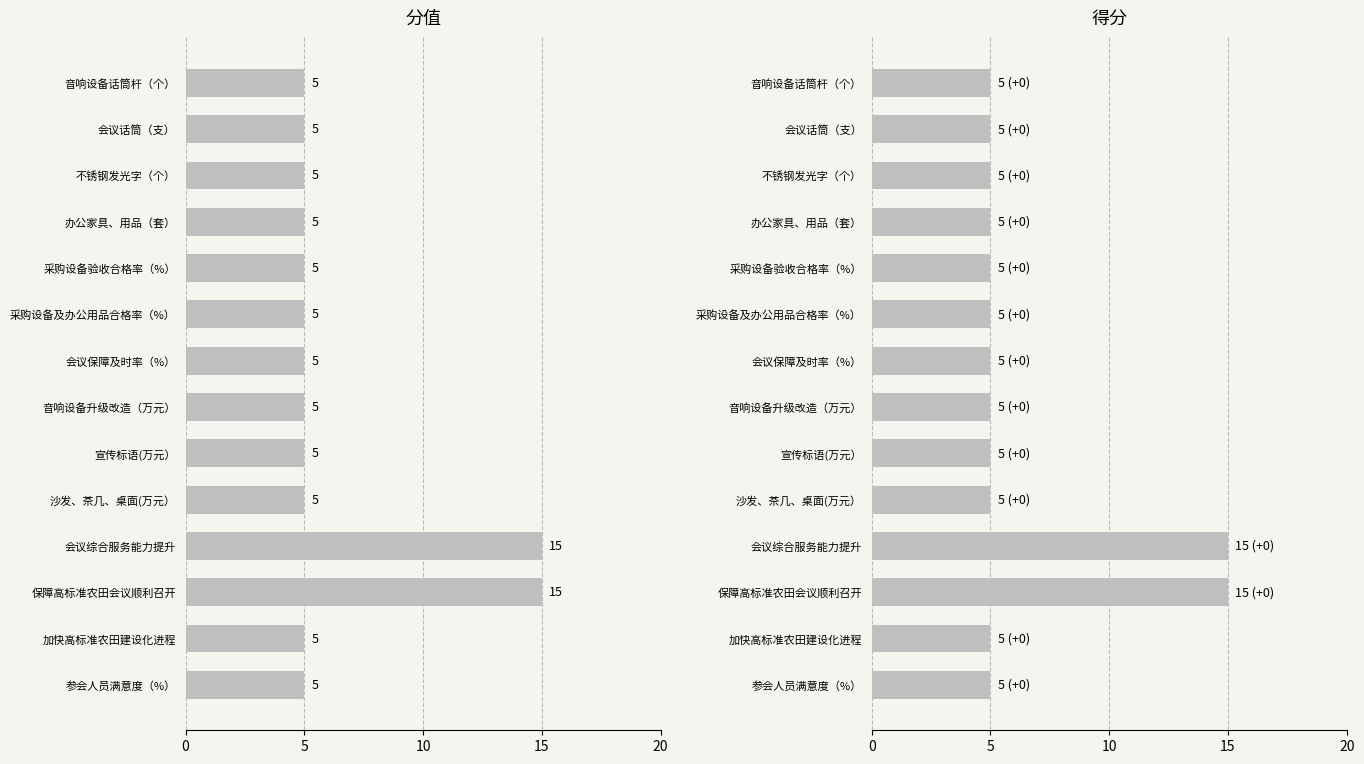

True or false: 分值 has a value of 3 at 办公家具、用品（套）.

False